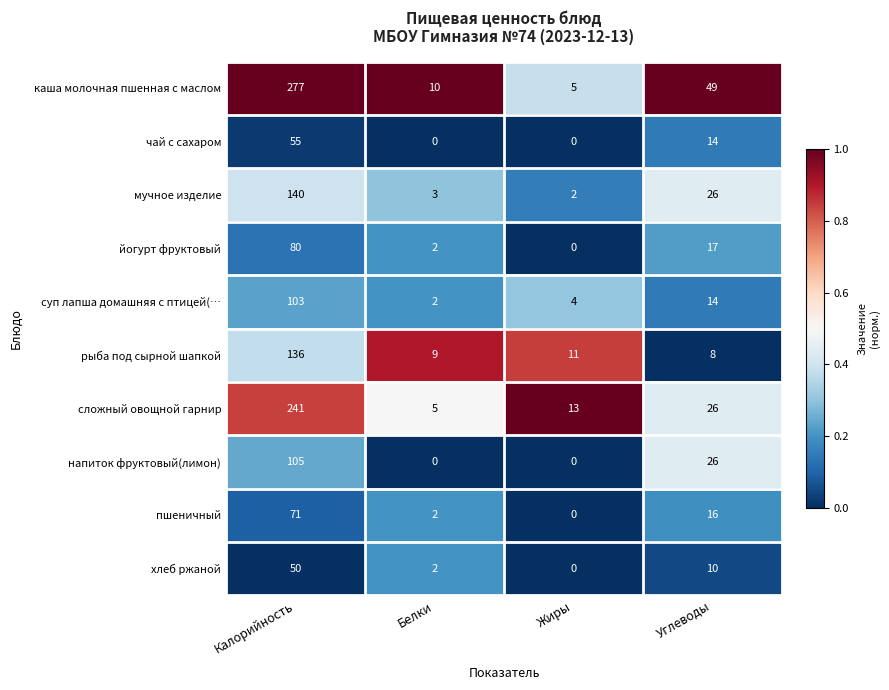

What is the difference between the highest and lowest values at Углеводы?

41